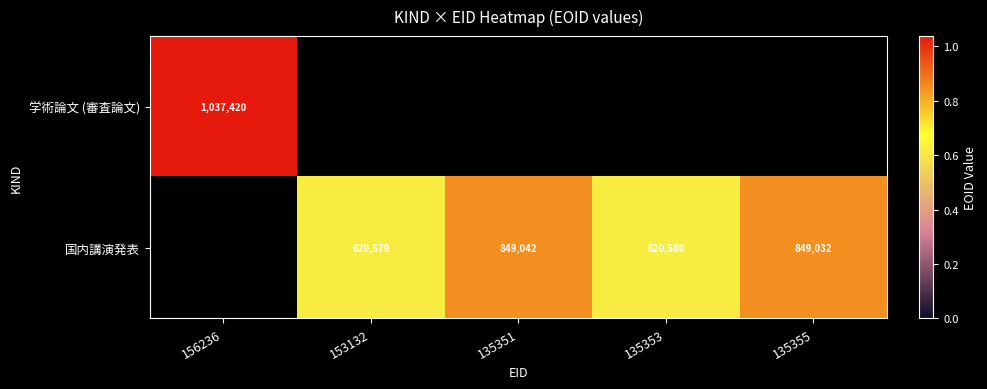

Count the number of categories in the chart.

5